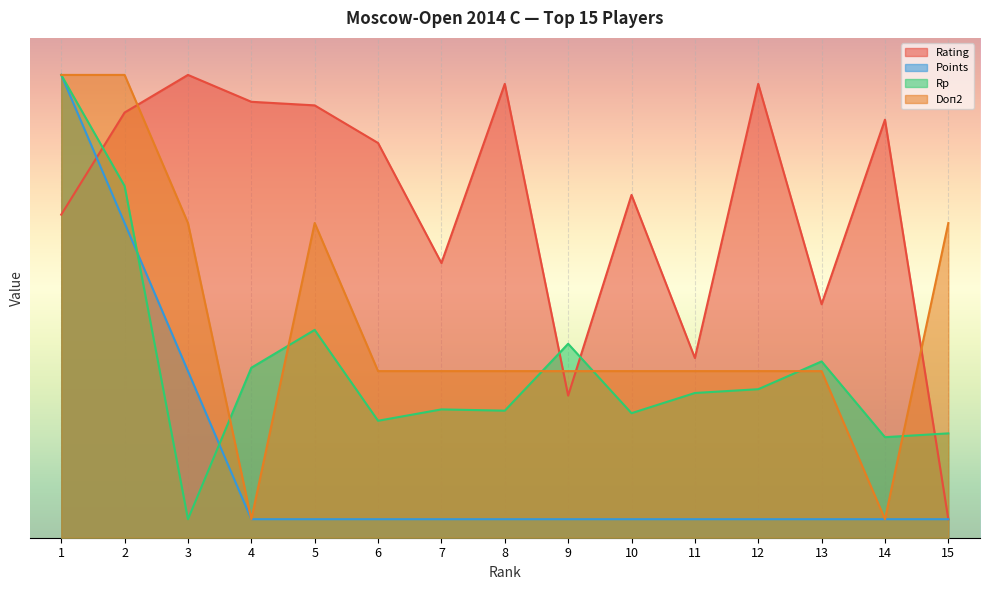

Which category has the highest value in the Rating series?

3